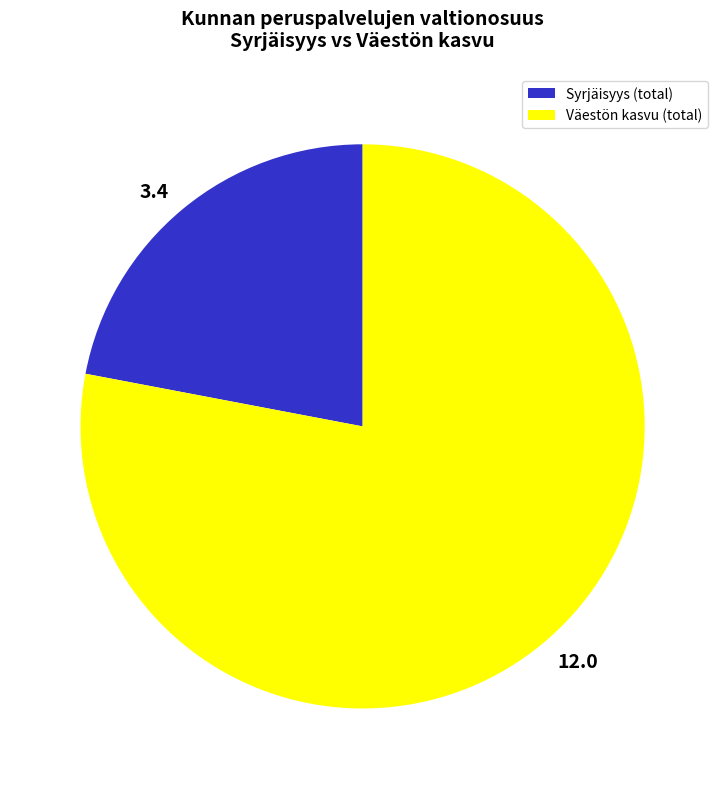

Count the number of slices in the pie.

2